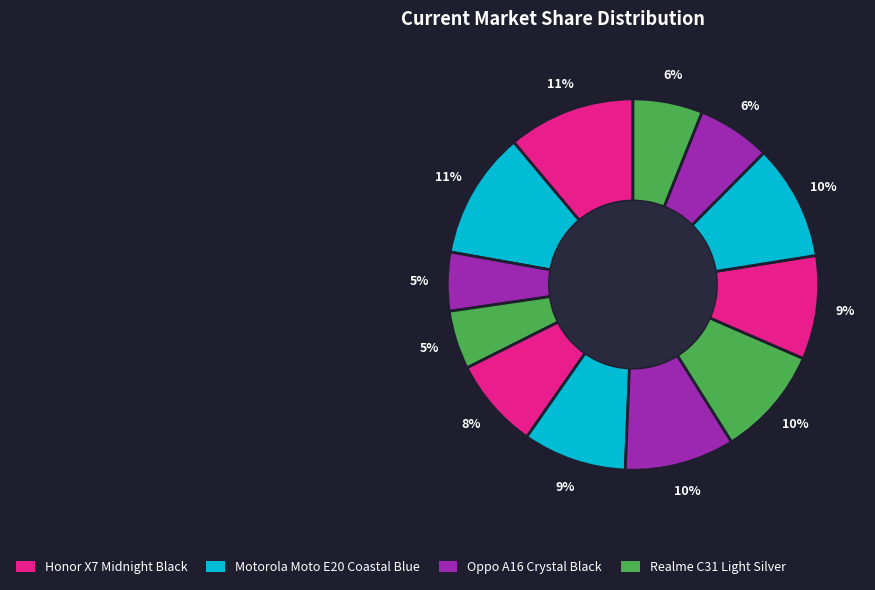

What is the largest slice in the pie chart?

Honor X7 Midnight Black